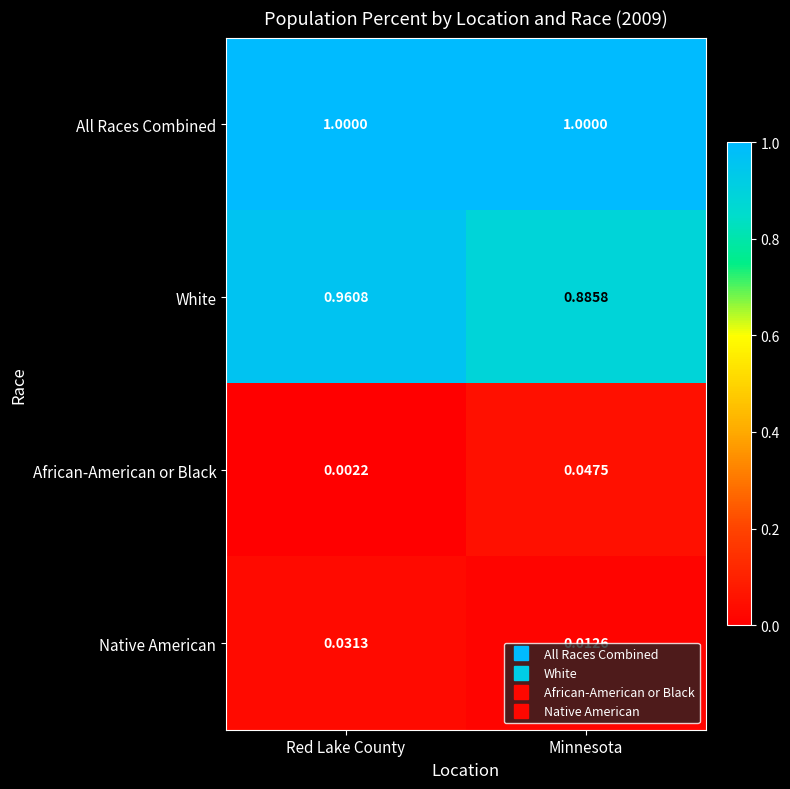

Is the value of Native American at Minnesota greater than the value of All Races Combined at Minnesota?

No